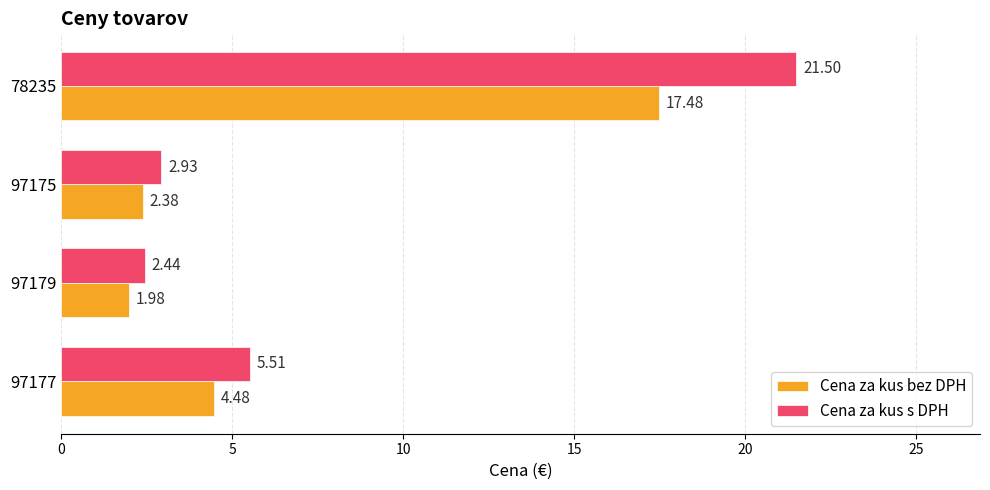

What is the sum of all Cena za kus bez DPH values?

26.3